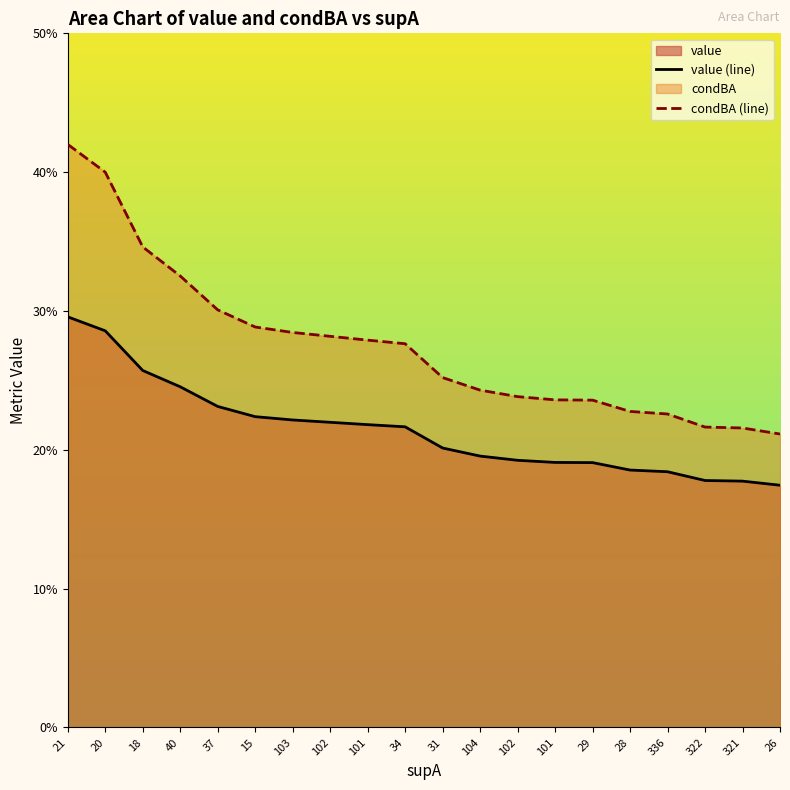

What is the sum of all condBA (line) values?

5.5